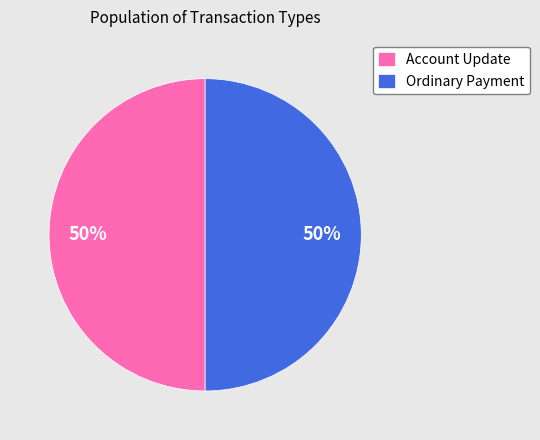

Combined, do Ordinary Payment and Account Update account for over 50%?

Yes